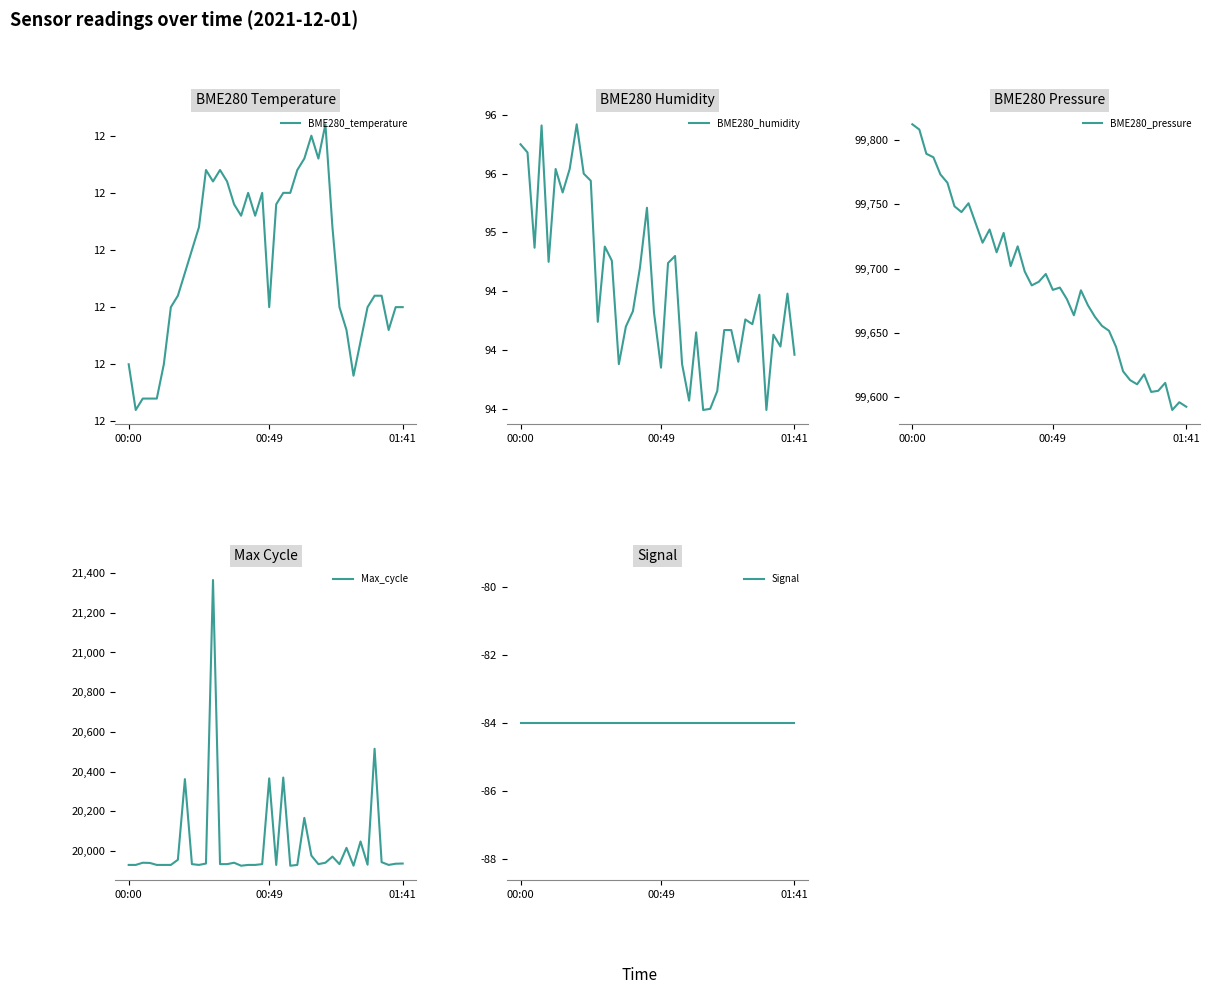

How many data points does each series have?

40